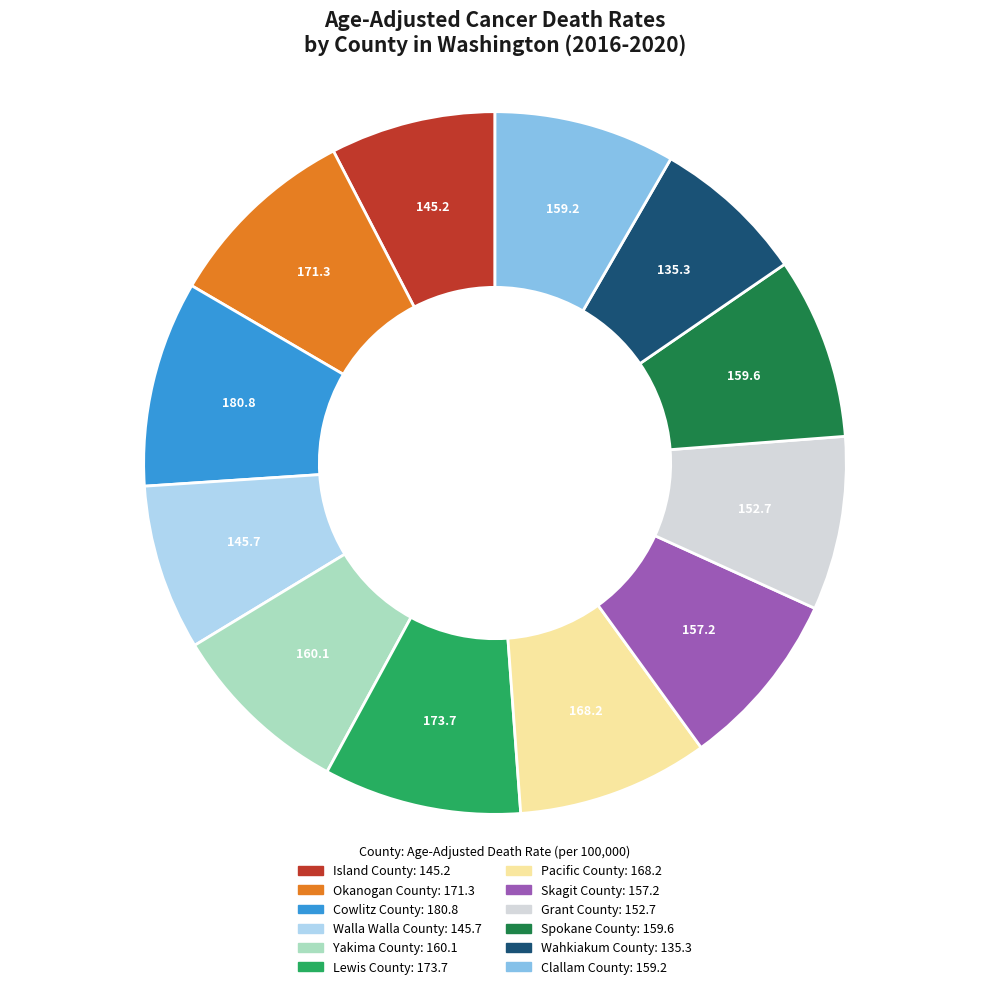

The Grant County slice represents 1% of the pie. True or false?

False